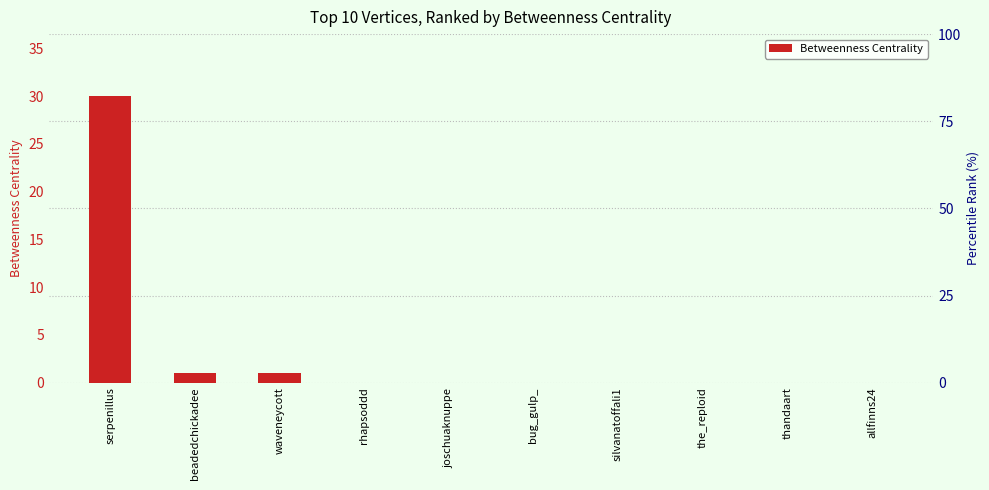

What is the sum of all values?

32